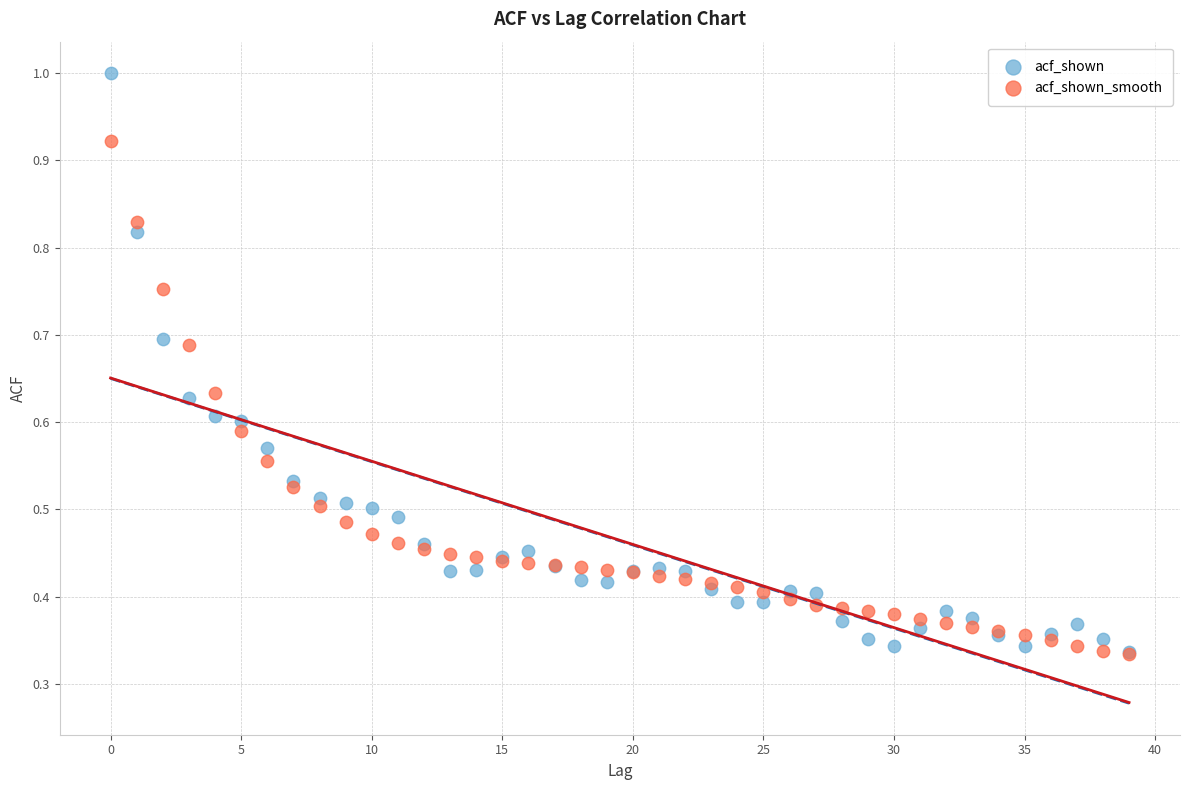

Which series reaches the maximum Y coordinate?

acf_shown